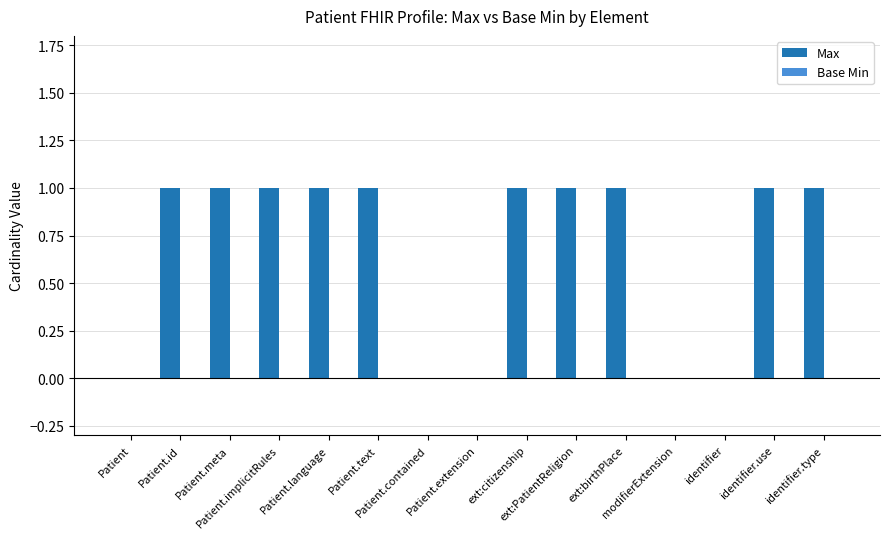

What is the sum of all values?

10